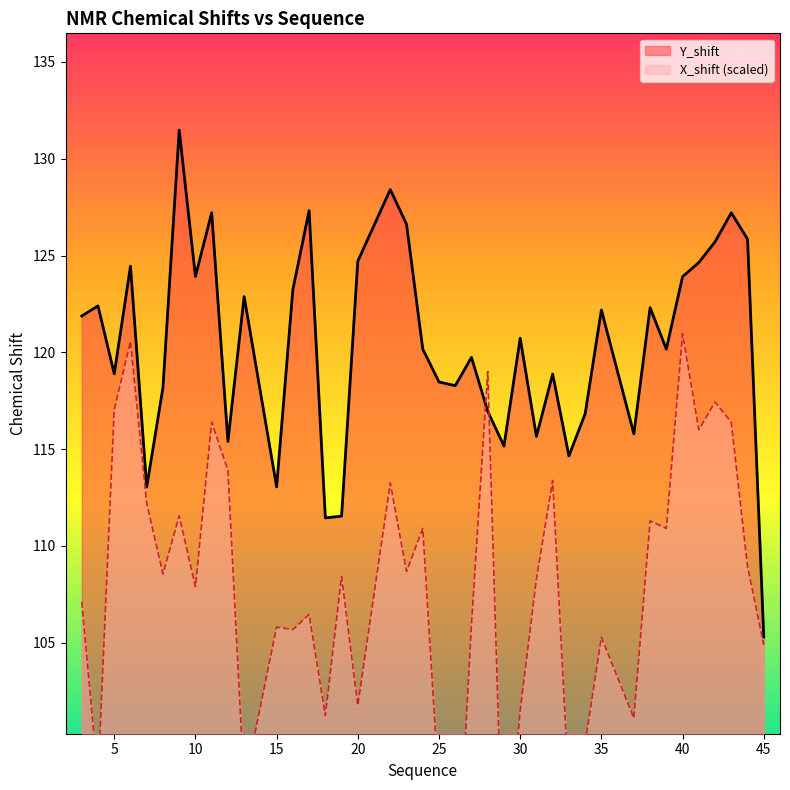

Reading left to right, transcribe all the data shown in this chart.

Y_shift: 3=121.9	4=122.4	5=118.9	6=124.5	7=113.0	8=118.2	9=131.5	10=123.9	11=127.2	12=115.4	13=122.9	15=113.0	16=123.2	17=127.3	18=111.5	19=111.5	20=124.7	22=128.4	23=126.6	24=120.2	25=118.5	26=118.3	27=119.7	28=117.0	29=115.2	30=120.7	31=115.7	32=118.9	33=114.7	34=116.8	35=122.2	37=115.8	38=122.3	39=120.2	40=123.9	41=124.6	42=125.7	43=127.2	44=125.8	45=105.3
X_shift: 3=107.1	4=98.0	5=117.0	6=120.6	7=112.2	8=108.6	9=111.6	10=107.9	11=116.4	12=113.9	13=97.6	15=105.8	16=105.7	17=106.5	18=101.2	19=108.4	20=101.8	22=113.3	23=108.7	24=110.9	25=97.4	26=90.4	27=105.9	28=119.0	29=91.6	30=101.5	31=108.3	32=113.4	33=97.4	34=99.8	35=105.3	37=101.1	38=111.3	39=110.9	40=121.0	41=116.0	42=117.4	43=116.4	44=108.9	45=104.9